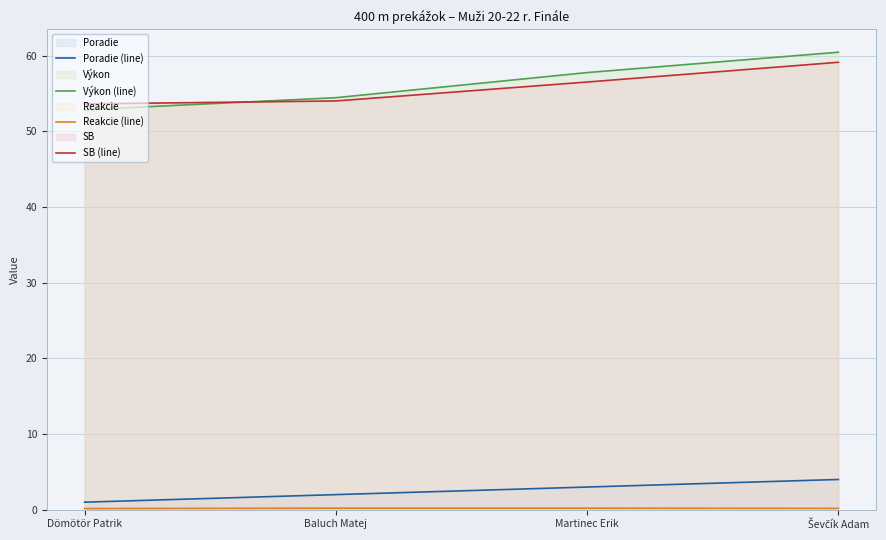

True or false: Výkon (line) has a value of 54.4 at Baluch Matej.

True